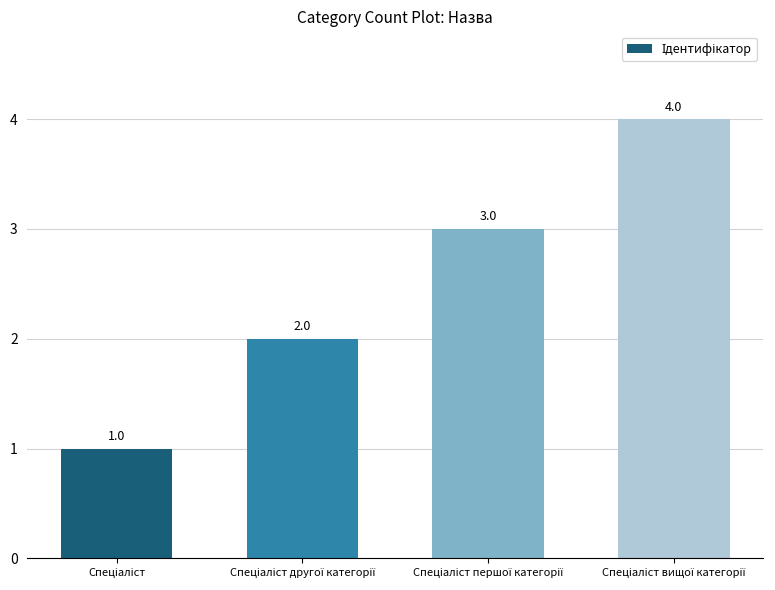

What is the difference between the maximum and minimum values?

3